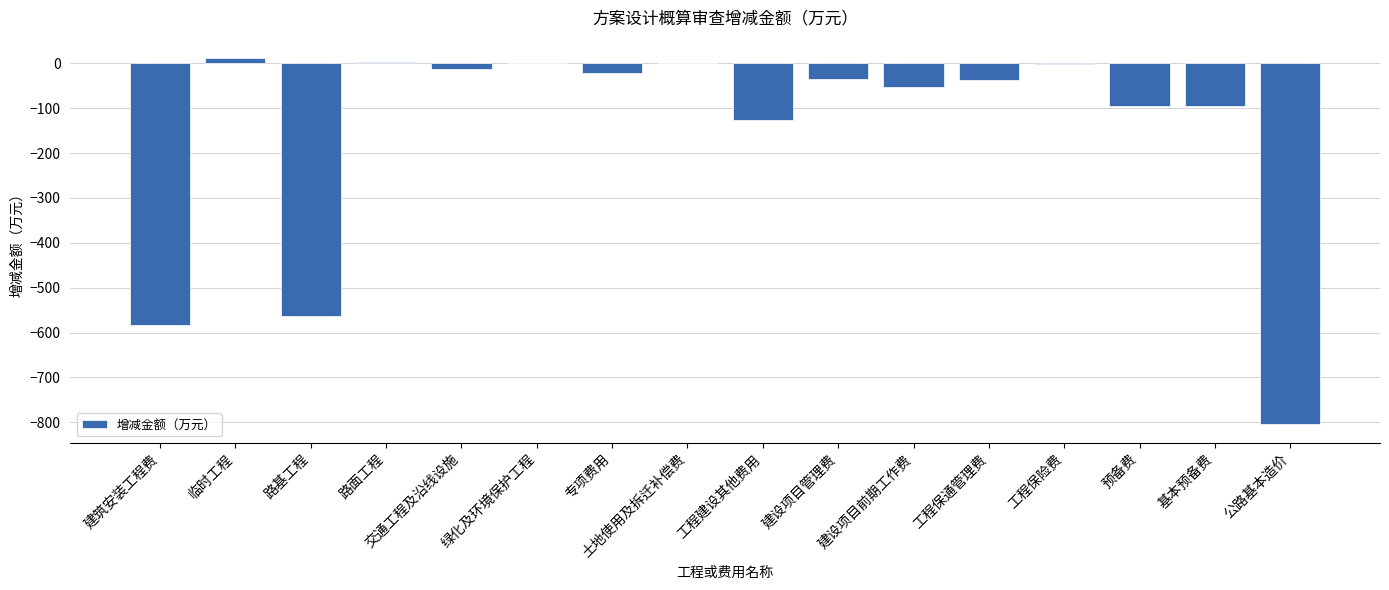

Is it true that the value at 公路基本造价 is -804.6?

True